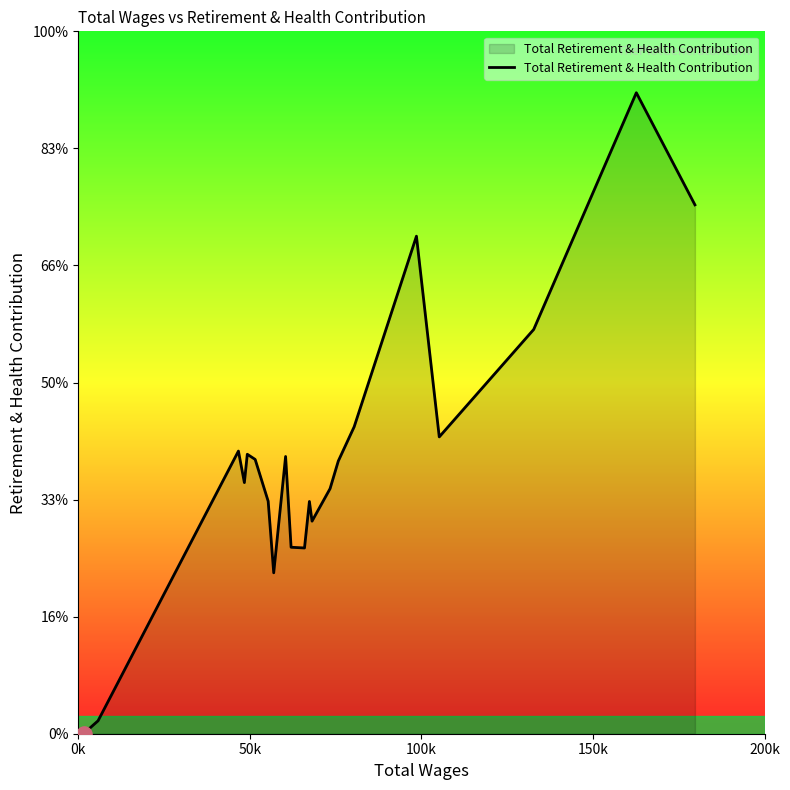

Is this an area chart (filled region under the line)?

Yes